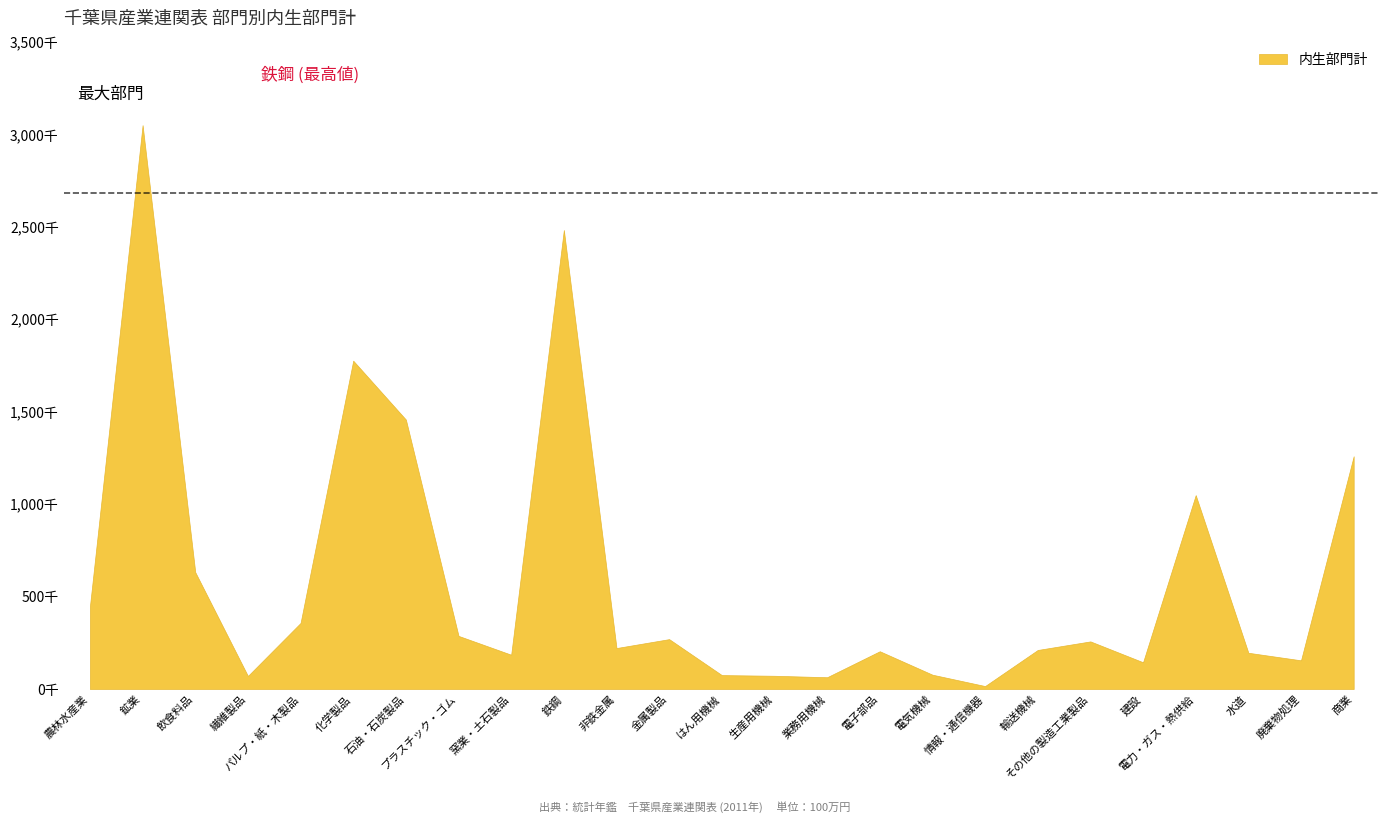

How many data points are above 221973?

12